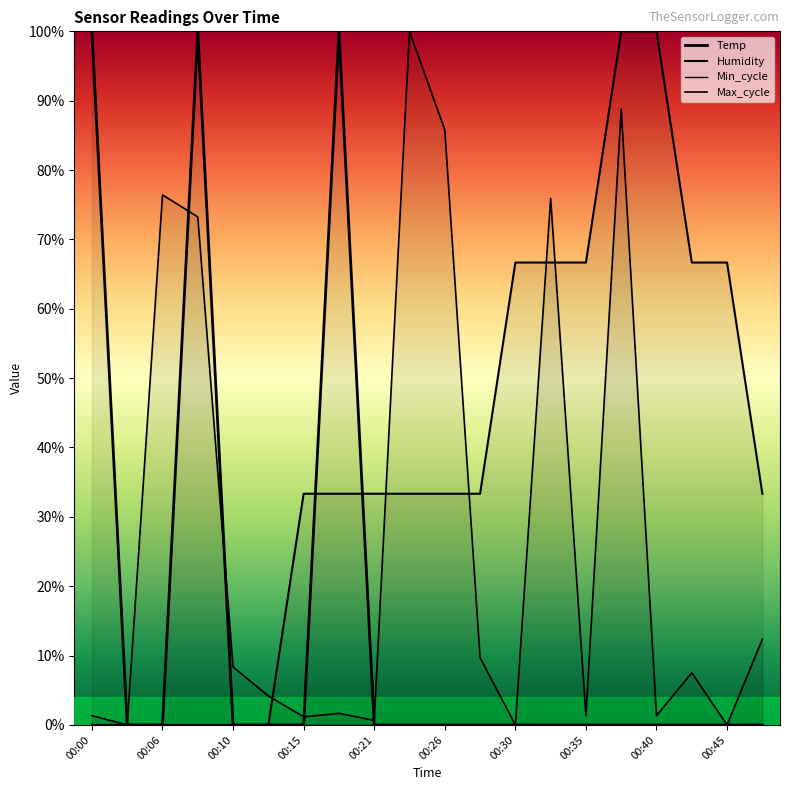

How many values in the Humidity series exceed 0?

14